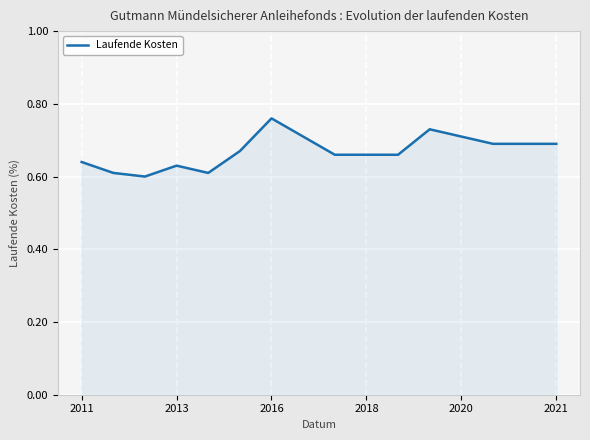

Reading left to right, transcribe all the data shown in this chart.

0.6	0.6	0.6	0.6	0.6	0.7	0.8	0.7	0.7	0.7	0.7	0.7	0.7	0.7	0.7	0.7